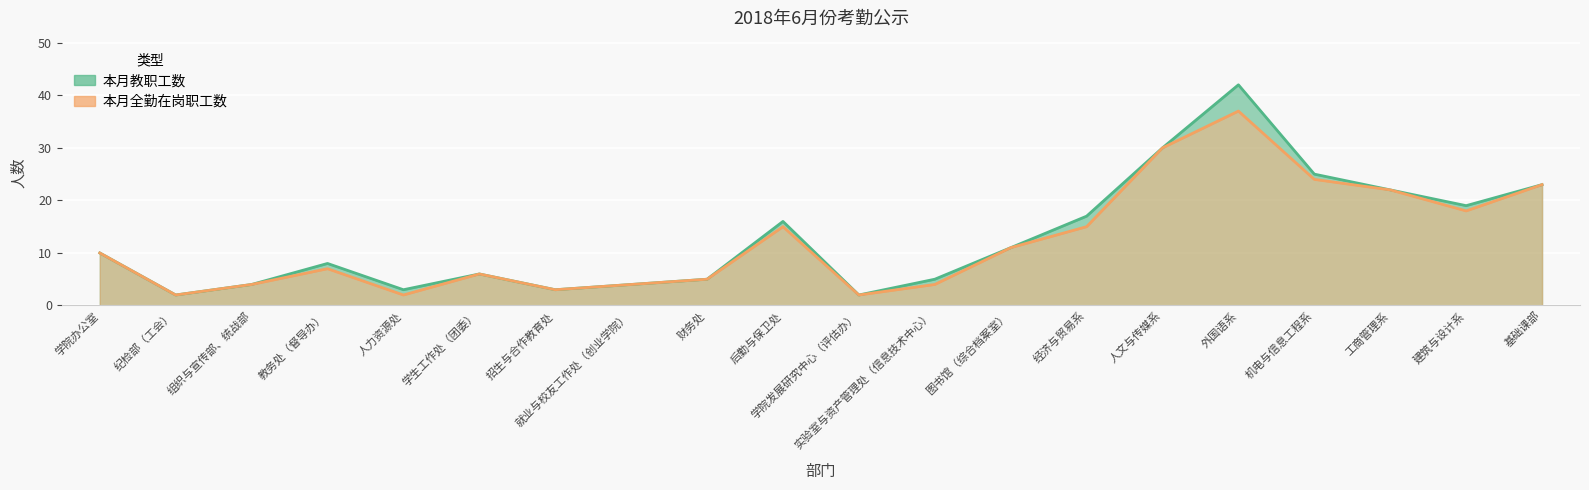

How many data points in 本月教职工数 are above 10?

9